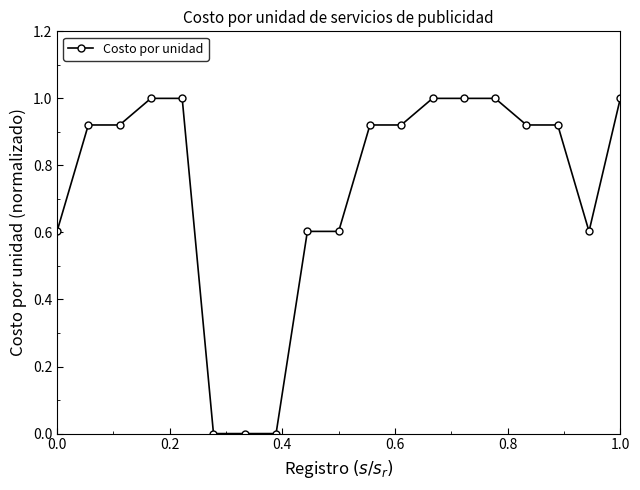

What is the sum of all values?

13.9